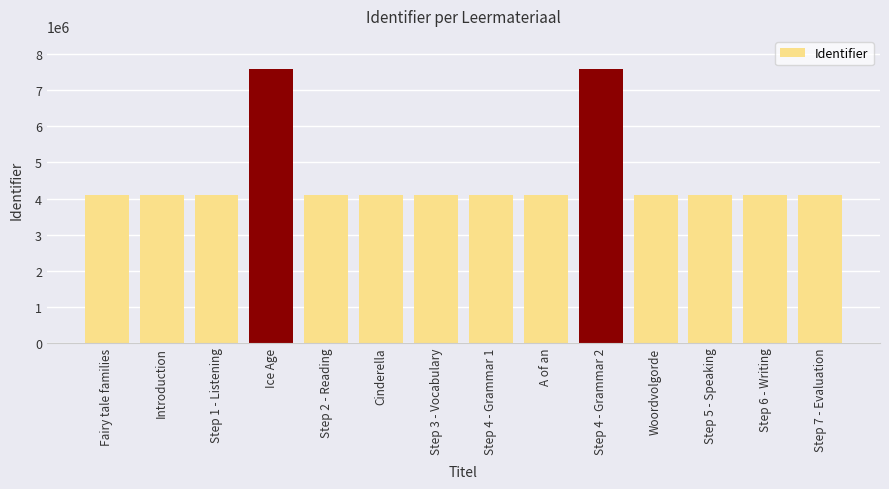

What is the minimum value shown in the chart?

4108169